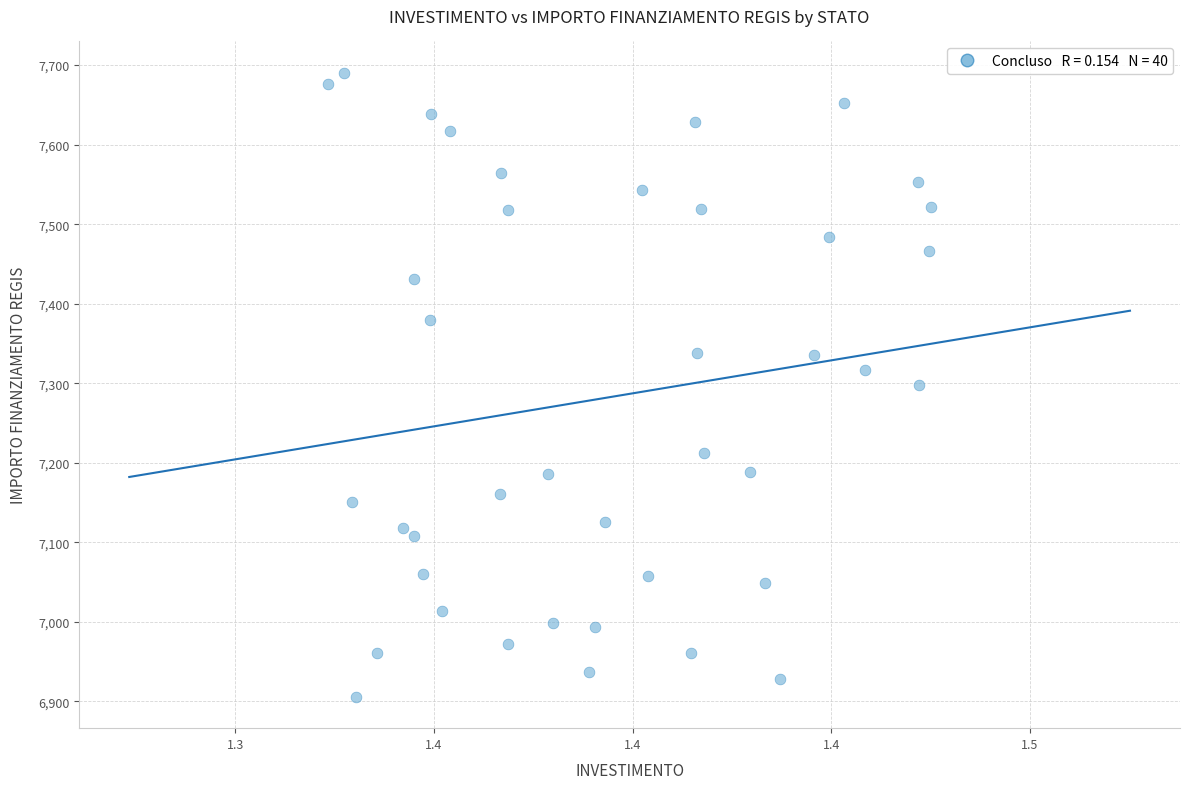

What is the range of Y values (max minus min)?

785.1